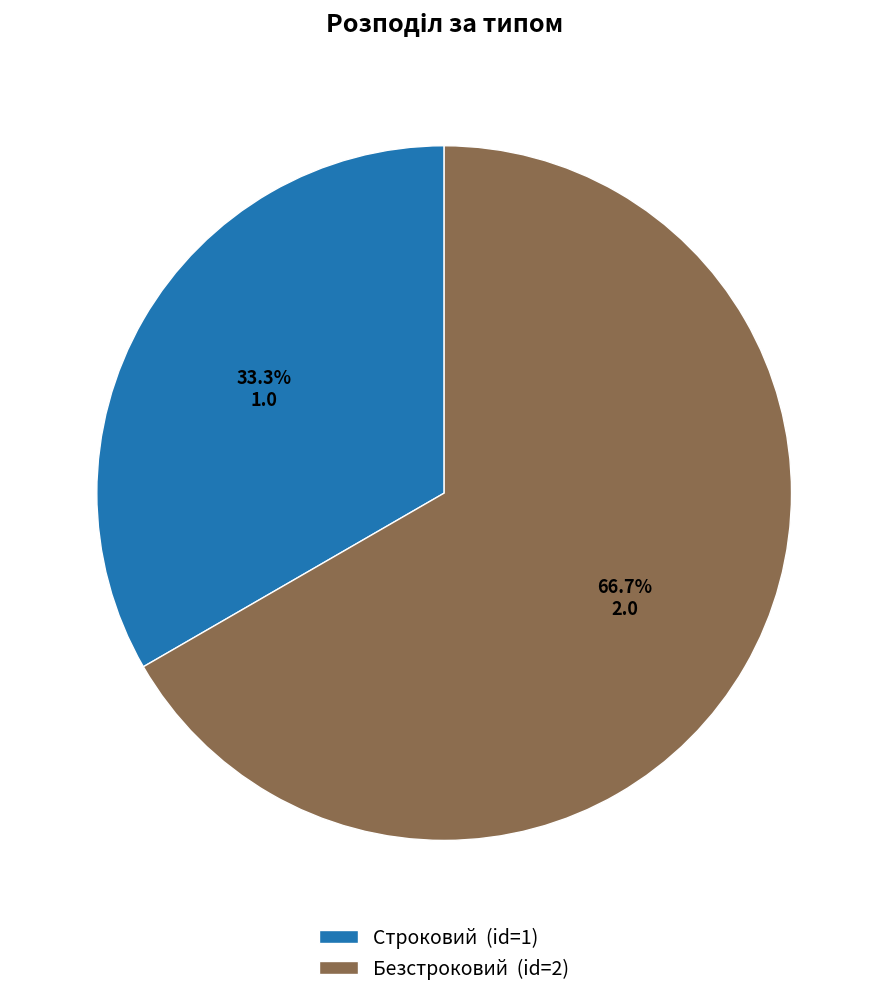

What is the smallest slice in the pie chart?

Строковий